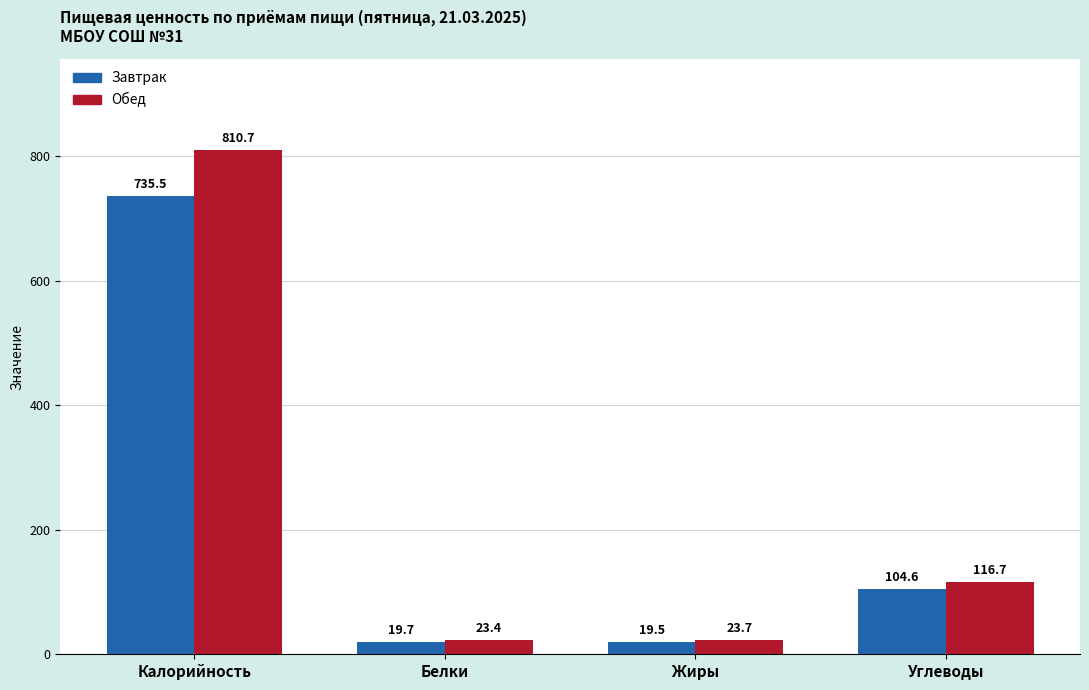

Is the value of Завтрак at Калорийность greater than the value of Обед at Жиры?

Yes